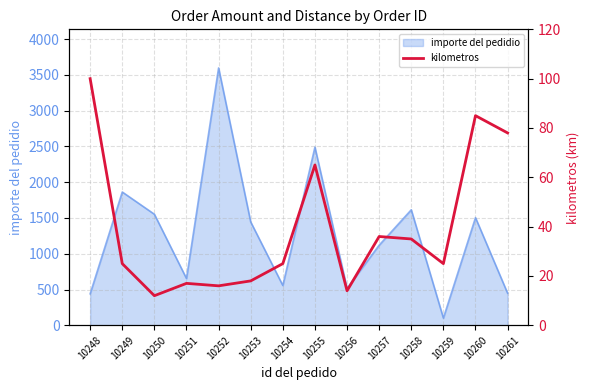

The importe del pedidio series shows 517.8 at 10256. True or false?

True